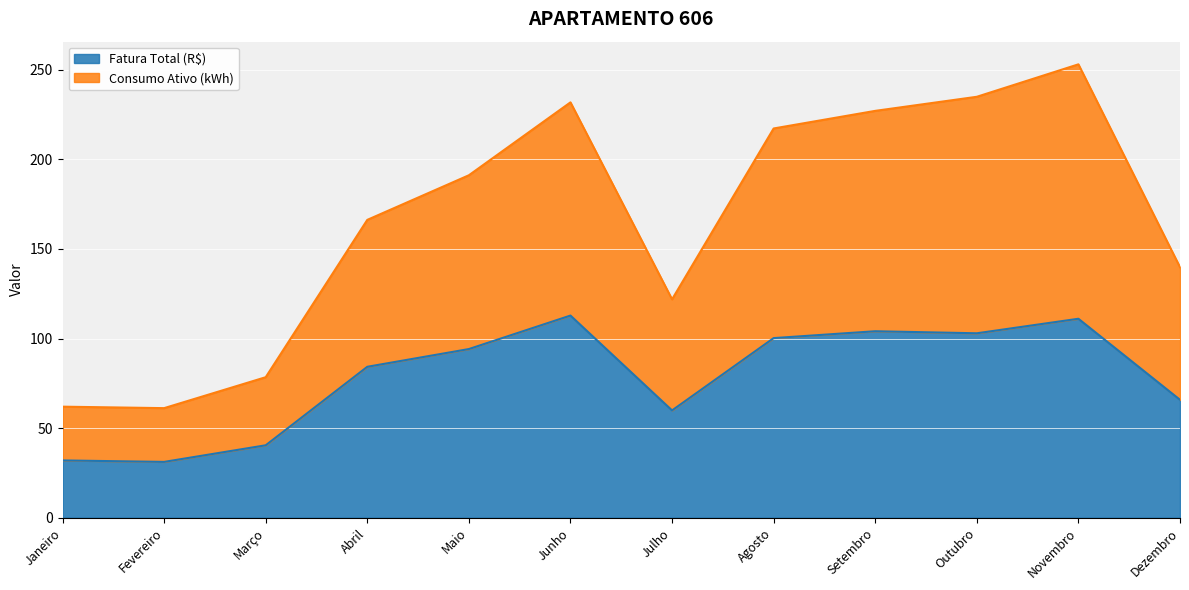

Which series has the largest total across all categories?

Consumo Ativo (kWh)